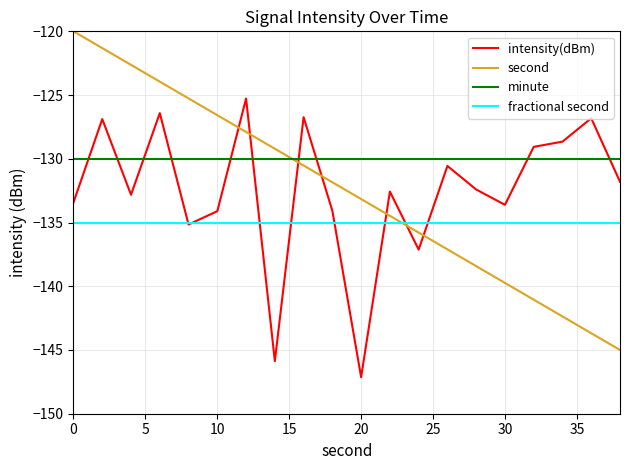

Rank the series by their maximum value, from highest to lowest.

second, intensity(dBm), minute, fractional second